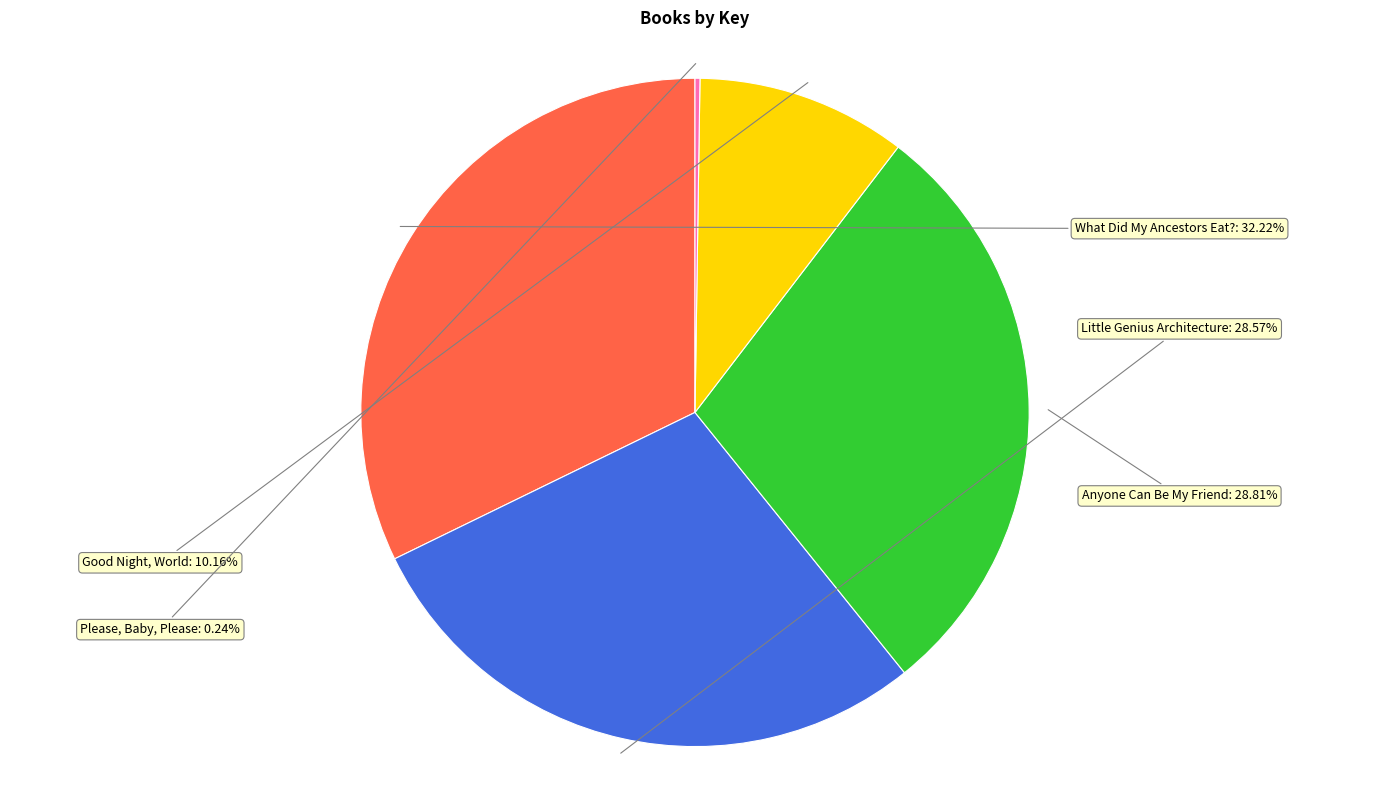

How much of the chart is everything except Anyone Can Be My Friend?

71.2%